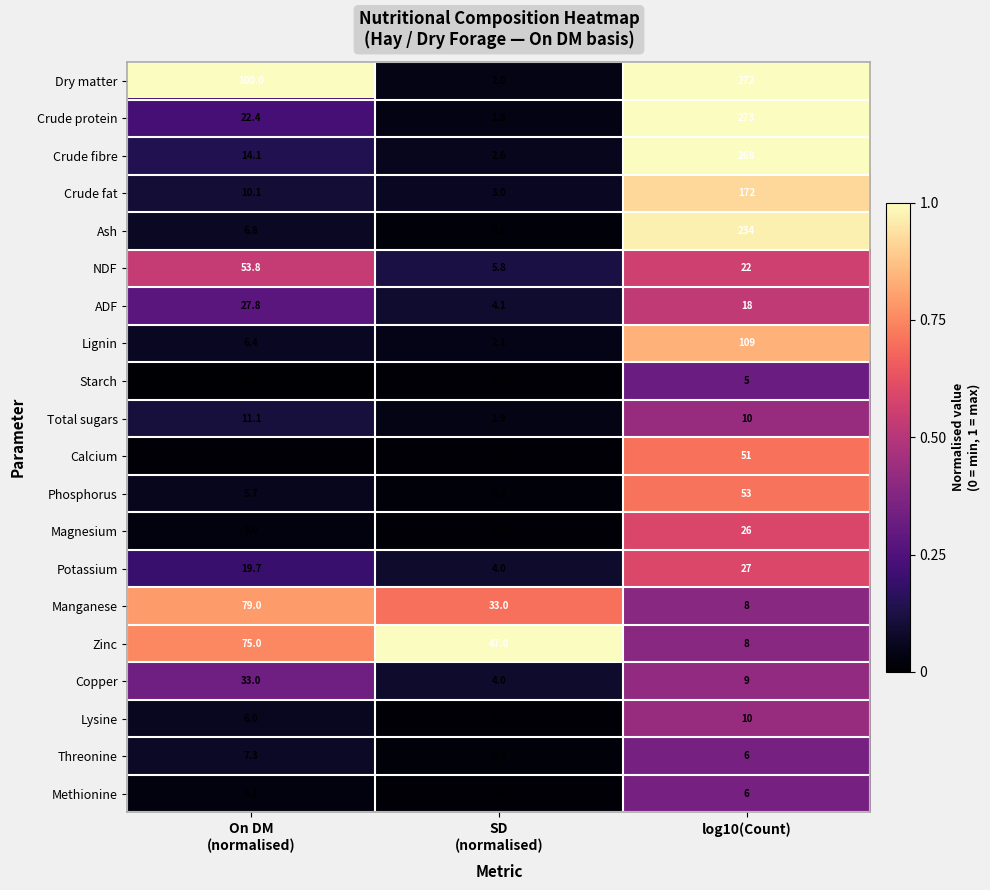

Rank the series by their maximum value, from lowest to highest.

Starch, Methionine, Threonine, Lysine, Total sugars, Magnesium, Potassium, ADF, Copper, Calcium, Phosphorus, NDF, Zinc, Manganese, Lignin, Crude fat, Ash, Crude fibre, Dry matter, Crude protein